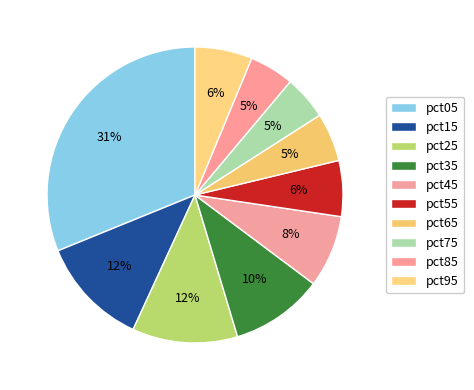

Which has a higher value, pct95 or pct35?

pct35